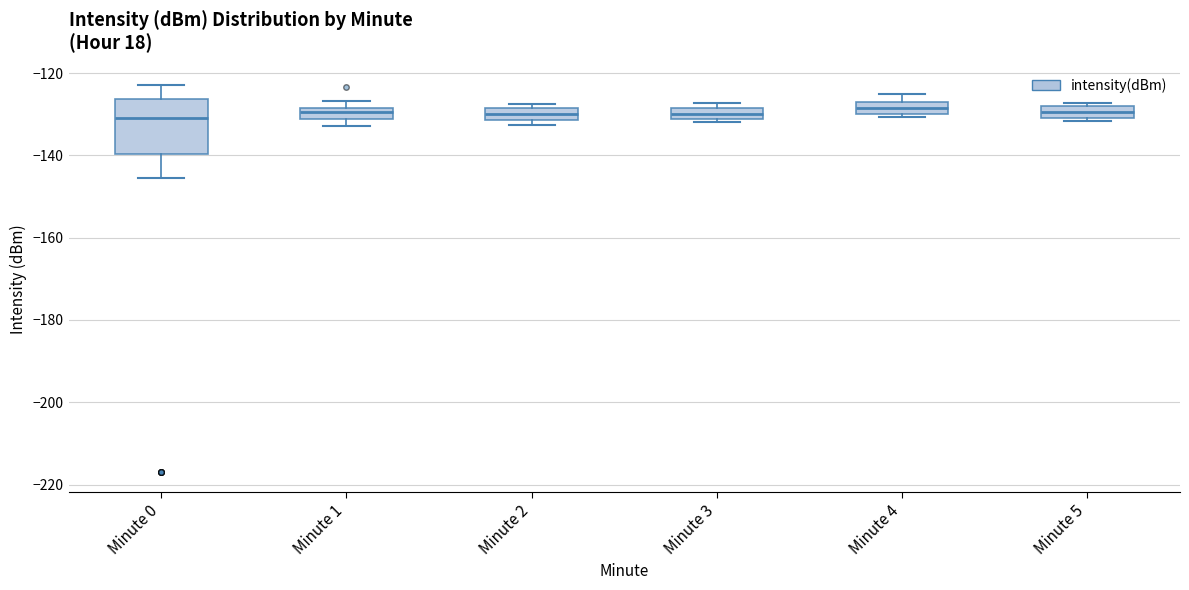

Where is the lower edge of the box for Minute 4 on the y-axis? The values are not printed on the chart, so give them approximately, as read against the axis.

-130